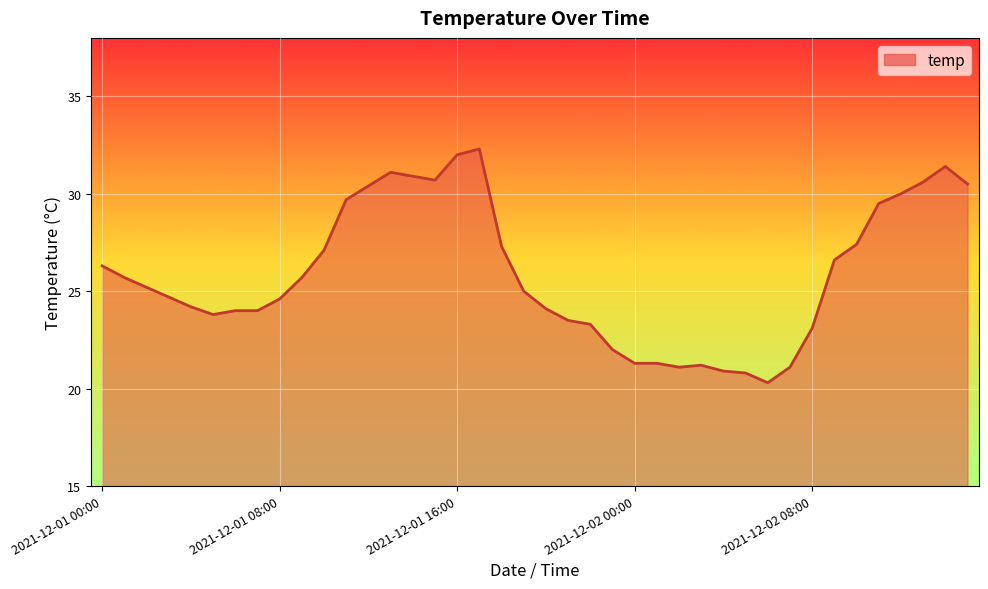

What is the minimum value shown in the chart?

20.3